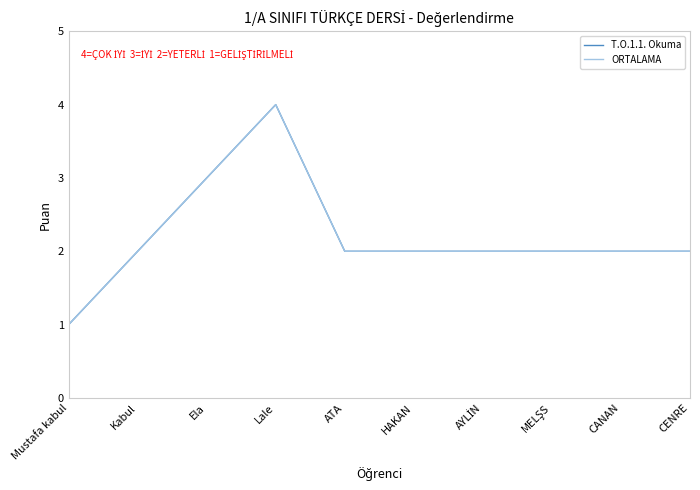

Does the chart display data point markers on the line(s)?

No